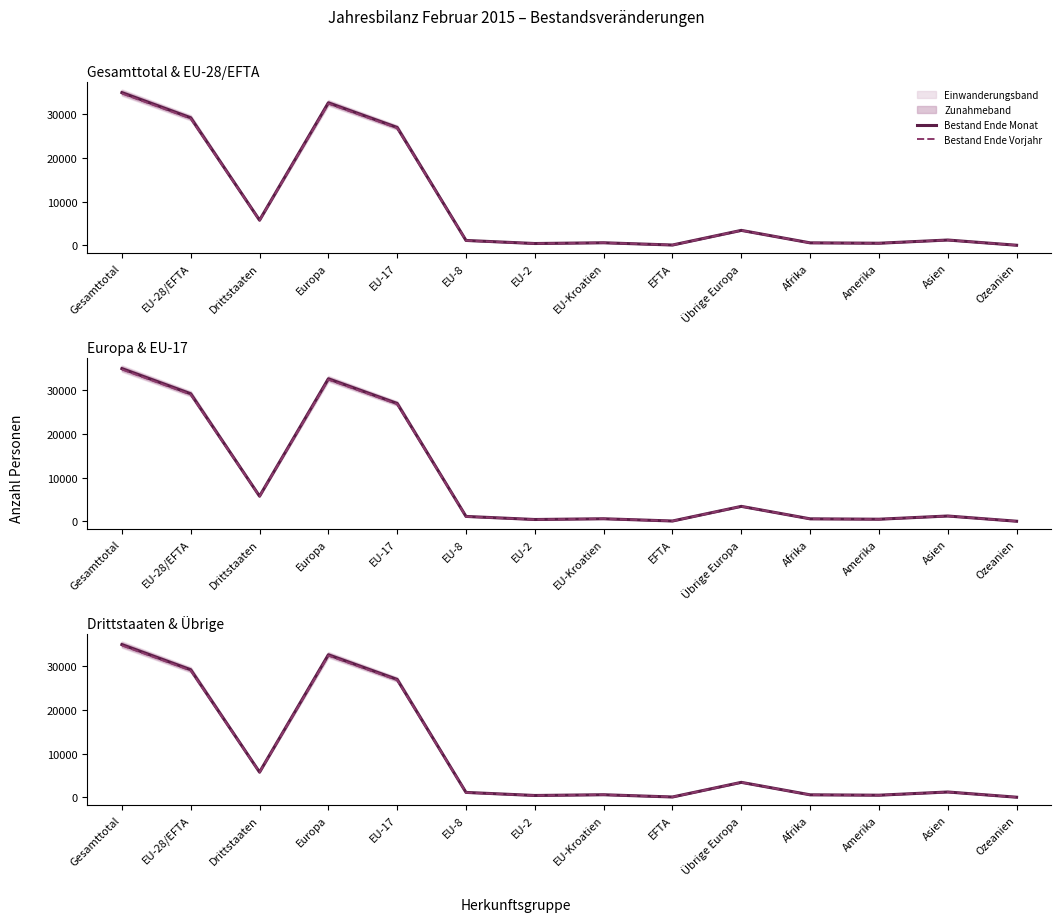

In Bestand Ende Monat, how many points are lower than both neighbors (excluding endpoints)?

4